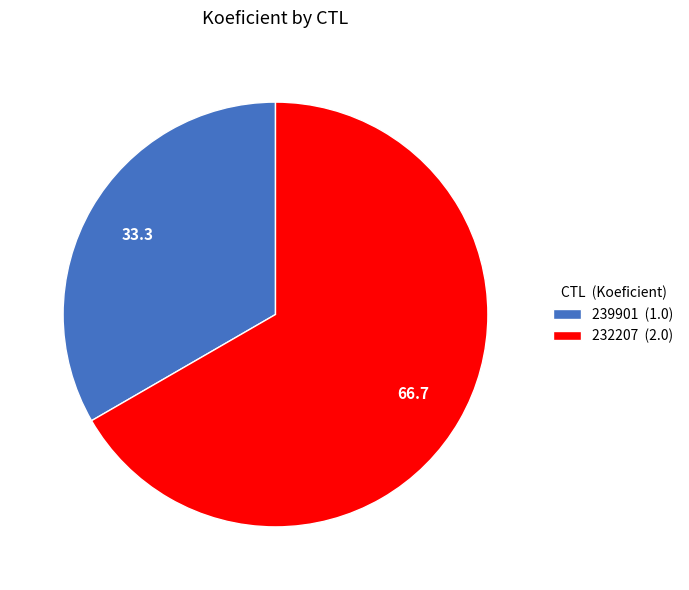

Count the number of slices in the pie.

2